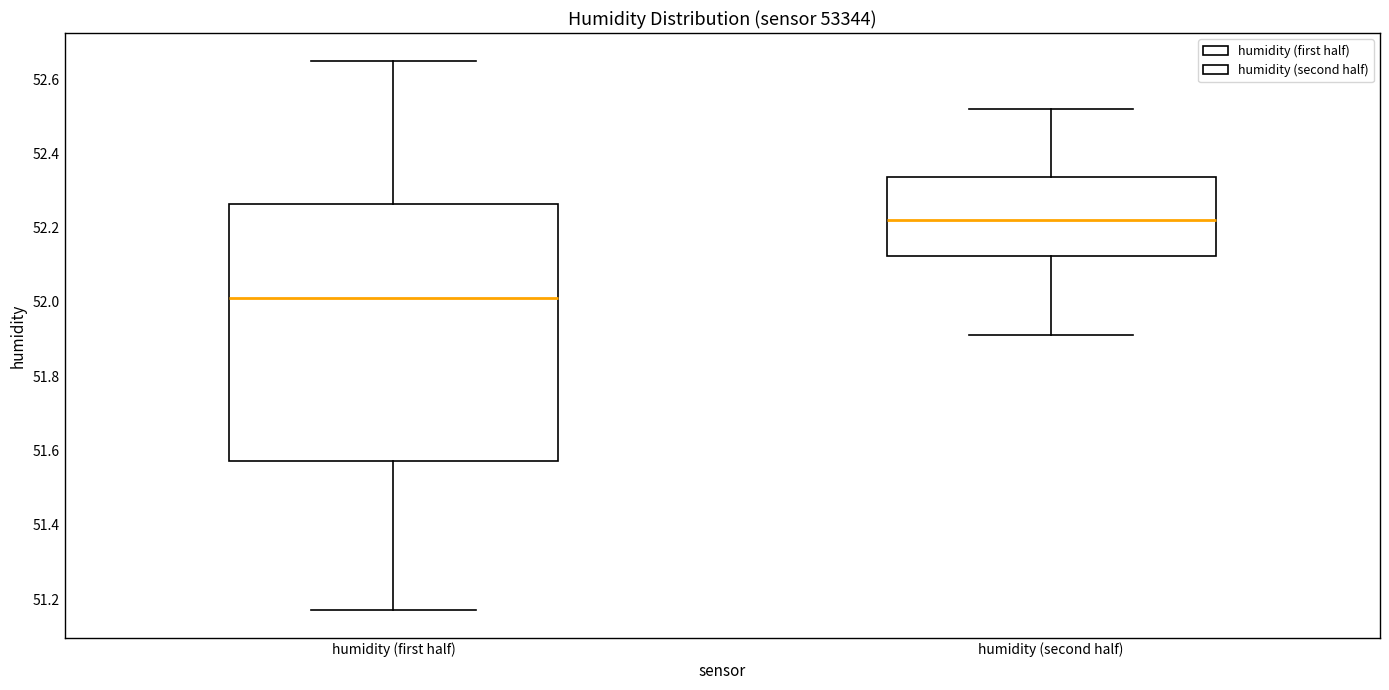

Where is the lower edge of the box for humidity (second half) on the y-axis? The values are not printed on the chart, so give them approximately, as read against the axis.

52.12